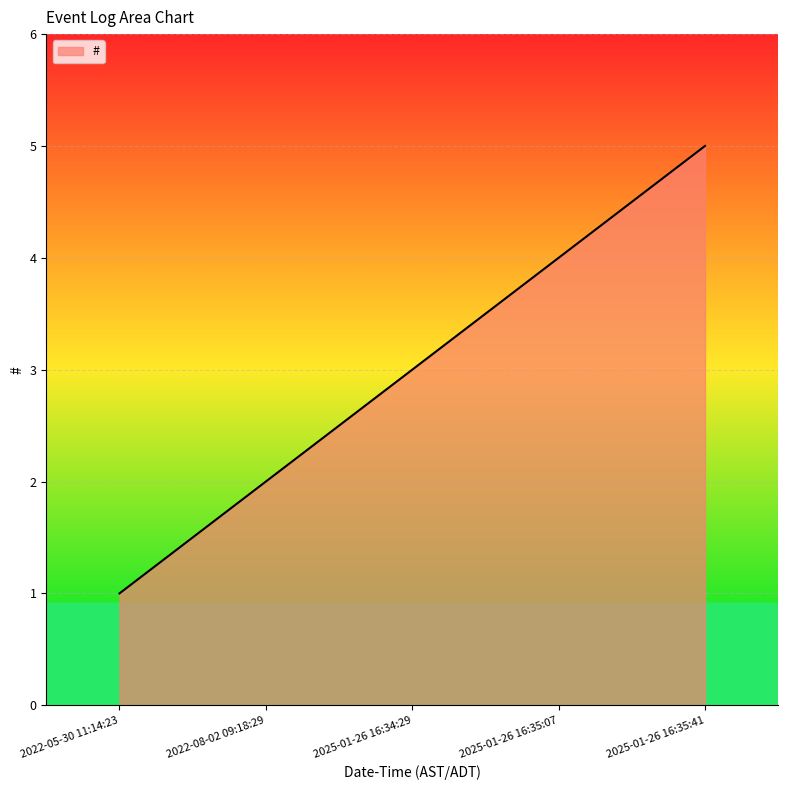

The value at 2022-08-02 09:18:29 is 2. True or false?

True